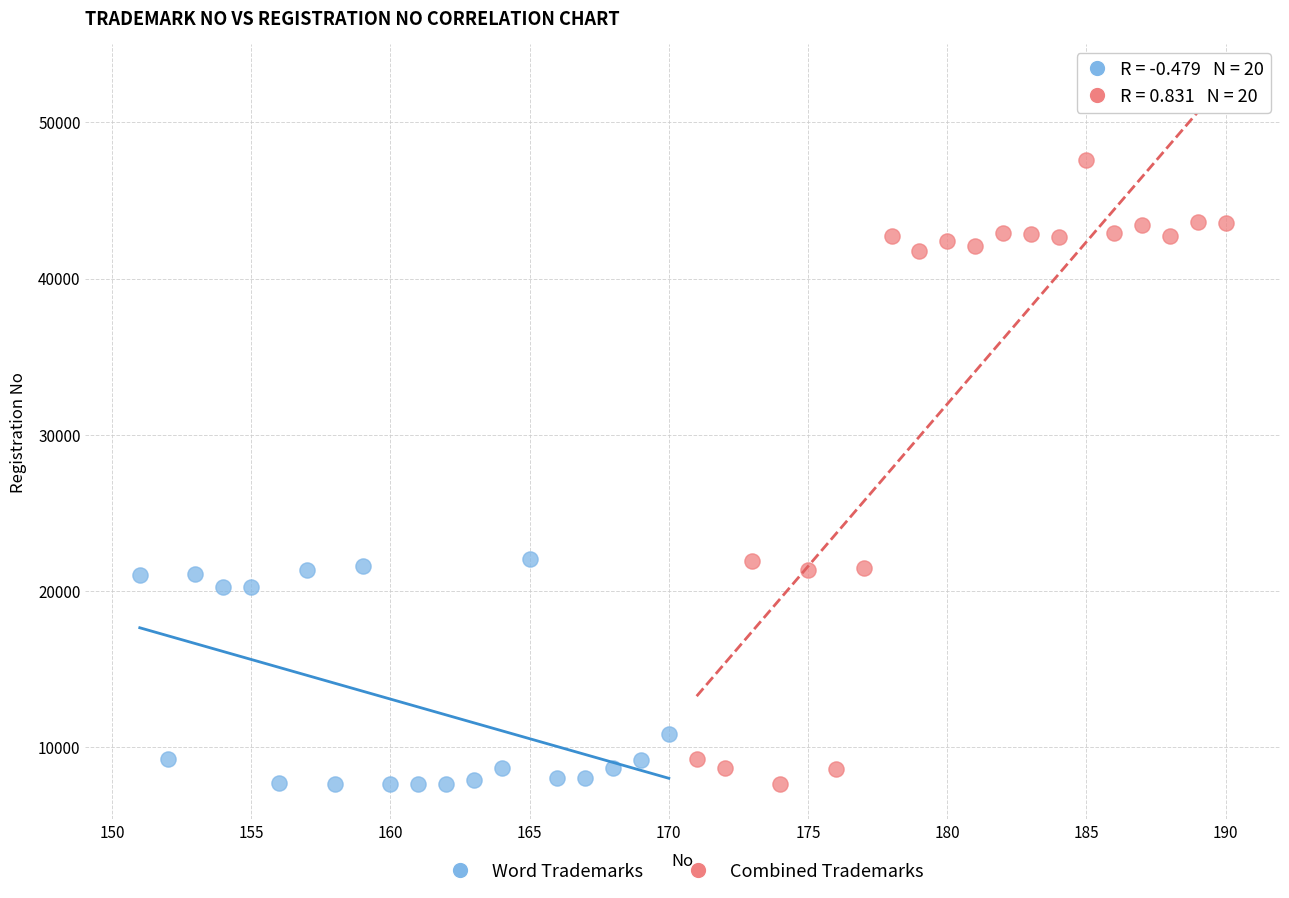

What are all the series names shown in the legend?

Word Trademarks, Combined Trademarks